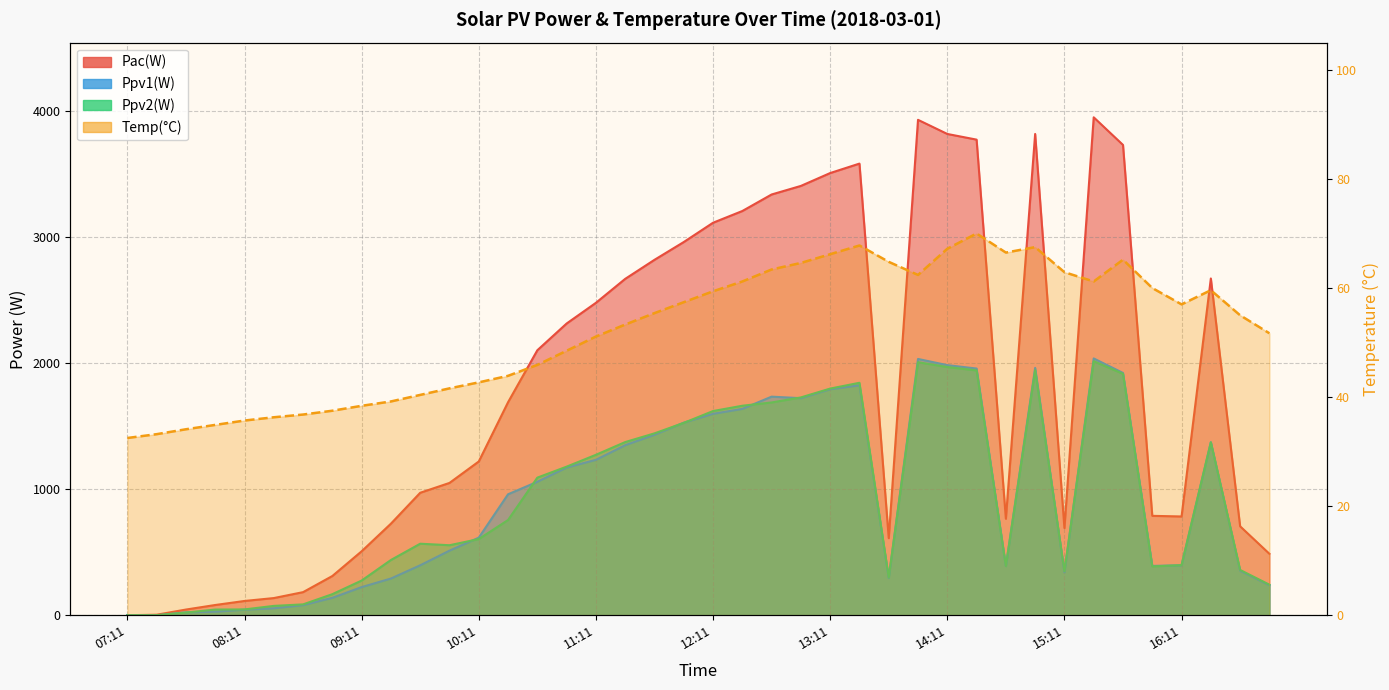

The Ppv2(W) series shows 1914.0 at 15:41. True or false?

True